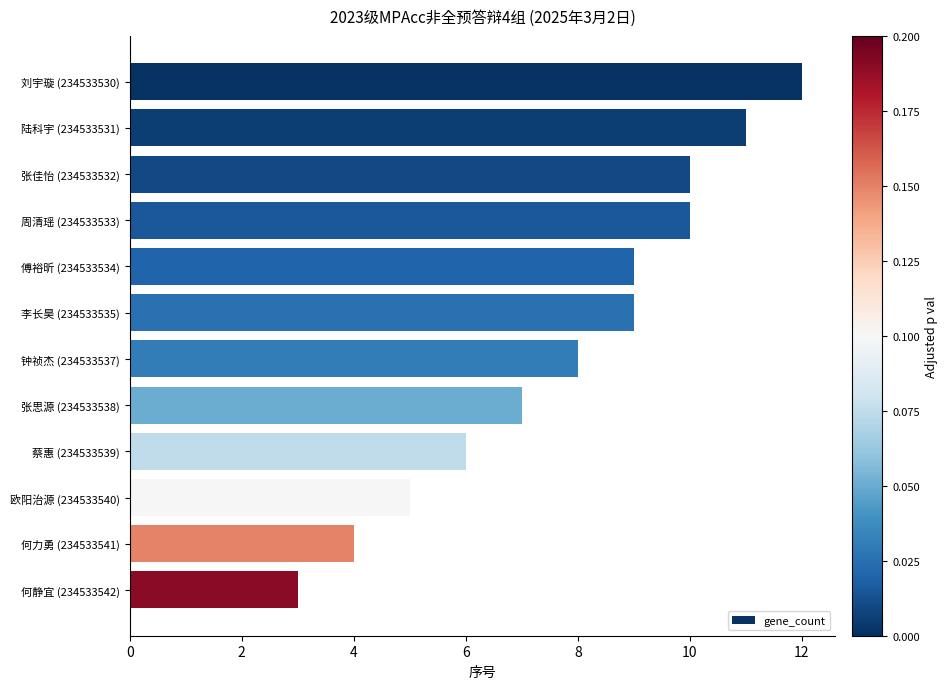

Is it true that the value at 何静宜 (234533542) is 3?

True